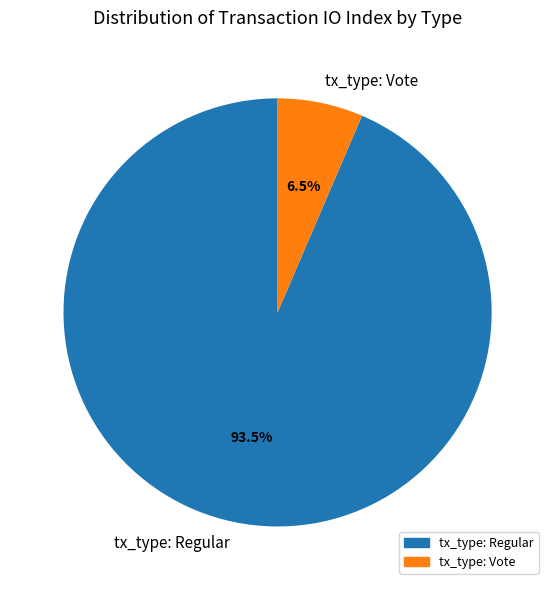

What is the total percentage of tx_type: Vote and tx_type: Regular?

100.0%